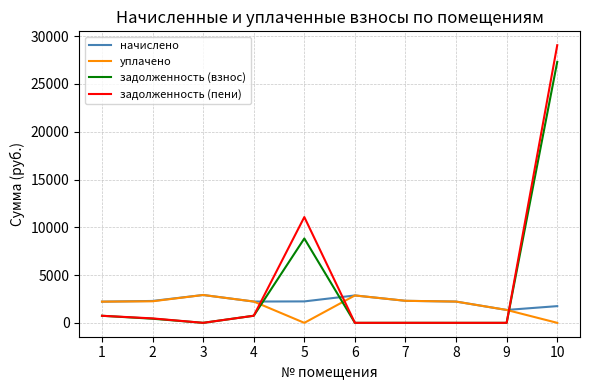

Is the value of начислено at 3 greater than the value of уплачено at 5?

Yes